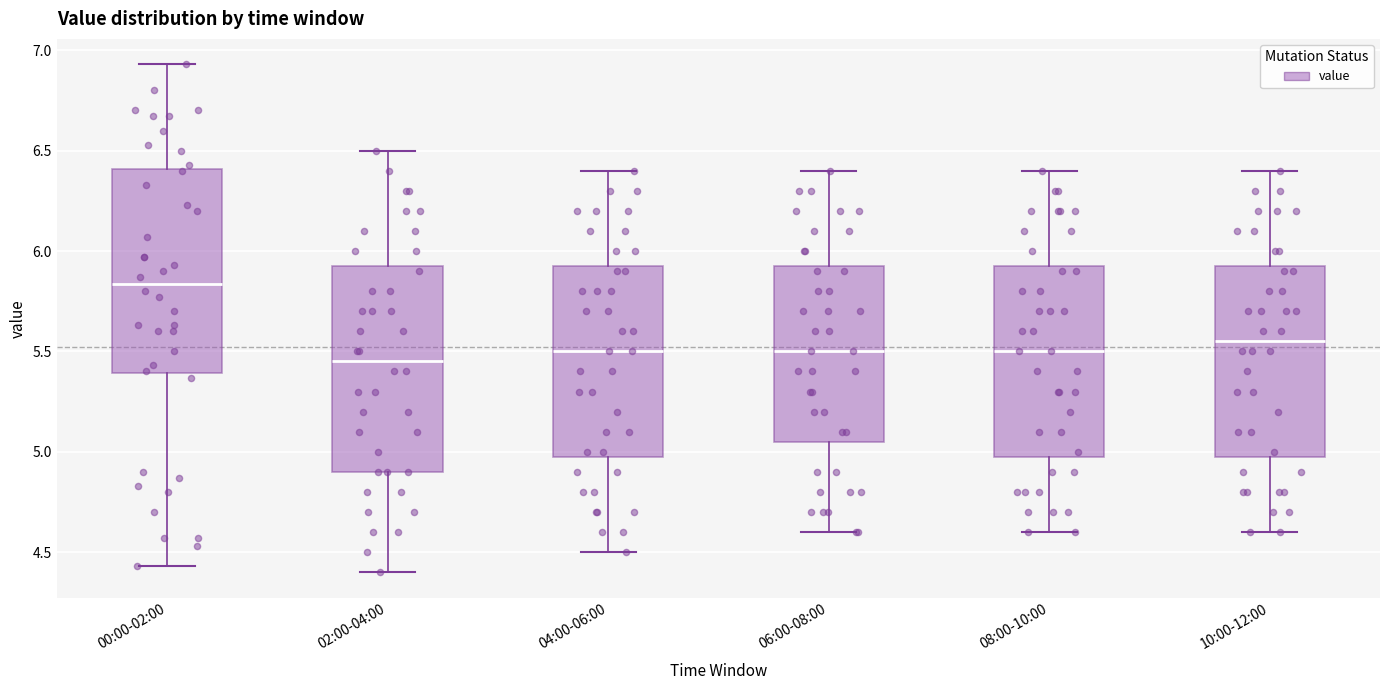

Where does the upper whisker of the box for 06:00-08:00 end on the y-axis? The values are not printed on the chart, so give them approximately, as read against the axis.

6.40